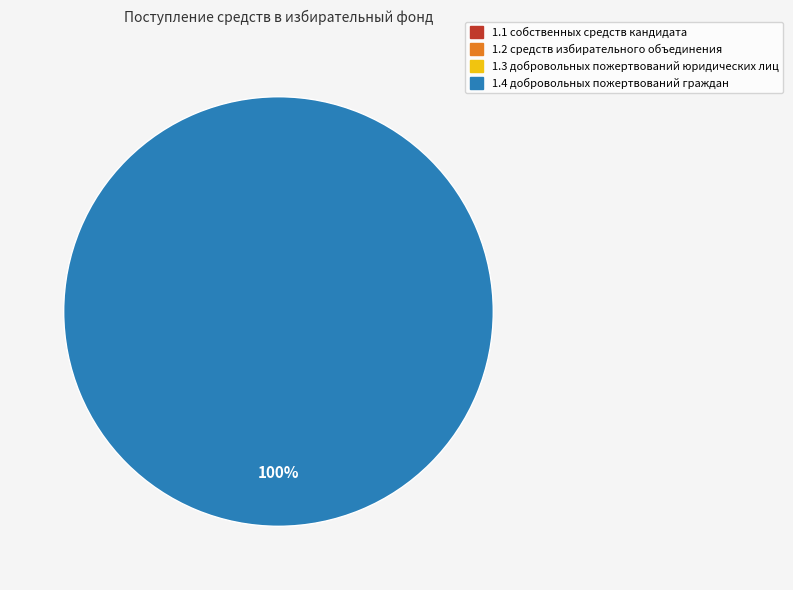

Count the number of slices in the pie.

4